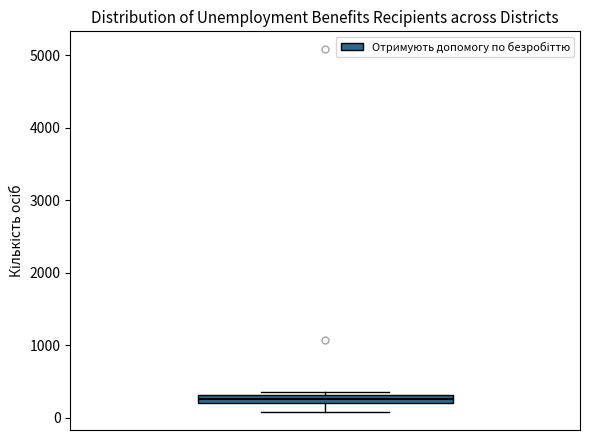

Where does the lower whisker of the box end on the y-axis? The values are not printed on the chart, so give them approximately, as read against the axis.

100